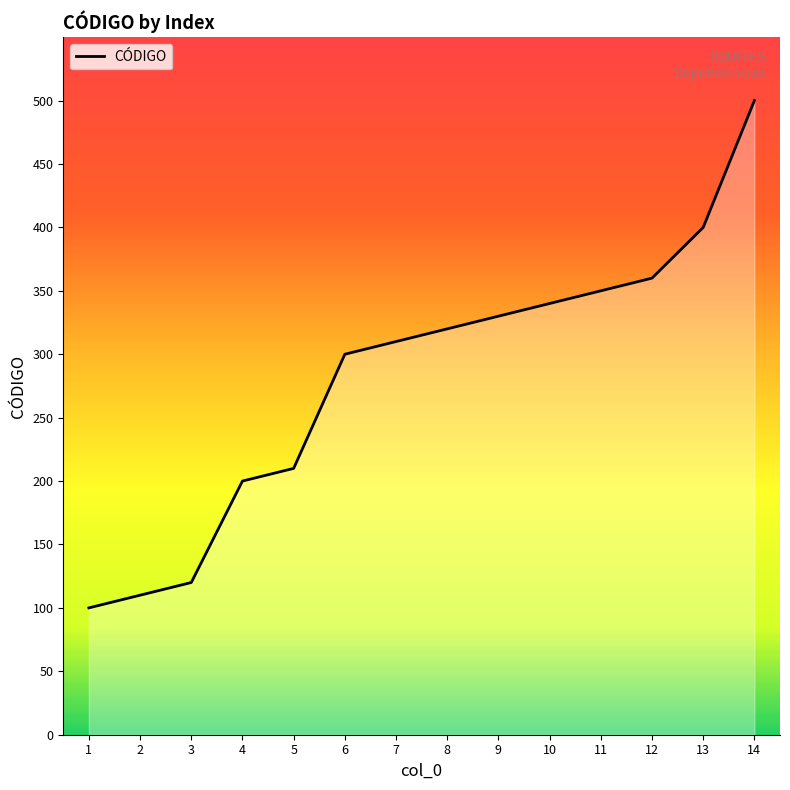

What is the maximum value shown in the chart?

500